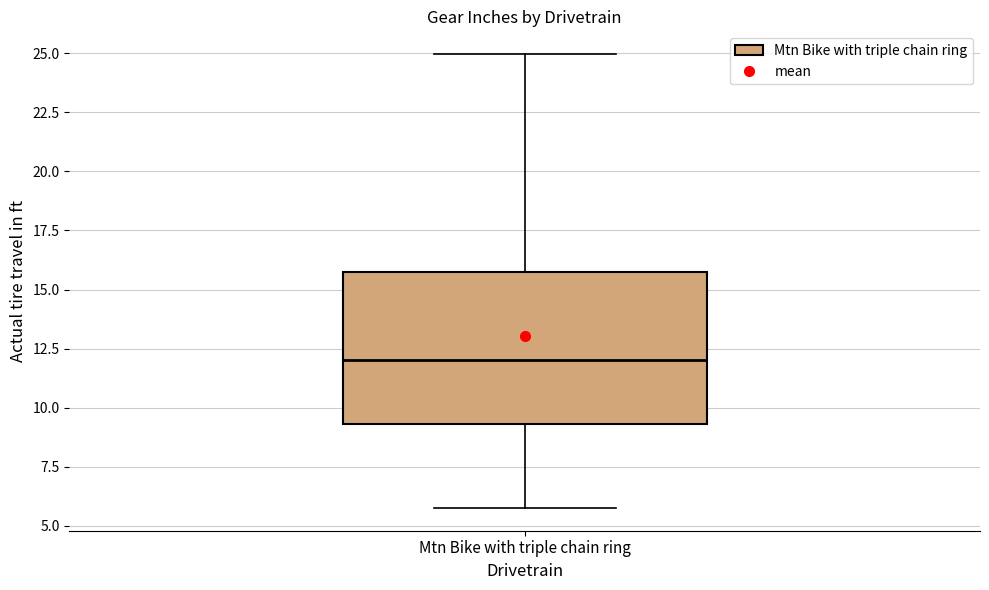

Read this box plot against the y-axis: the position of the median line, the range covered by the box, and the ends of both whiskers. The values are not printed on the chart, so give them approximately, as read against the axis.

median 12.0, box 9.5 to 15.5, whiskers 6.0 to 25.0